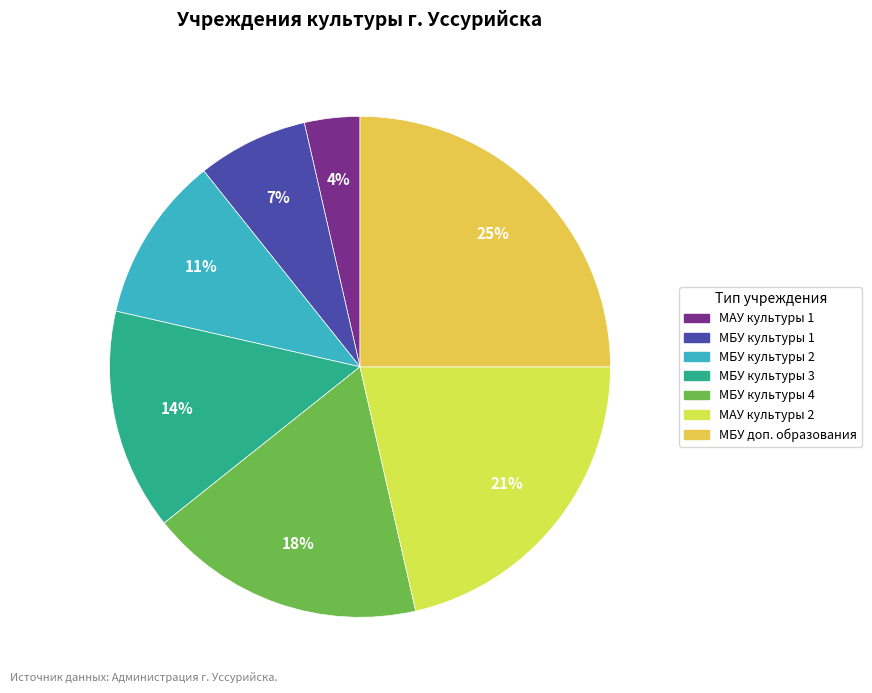

To the nearest percent, what is the average slice percentage?

14%